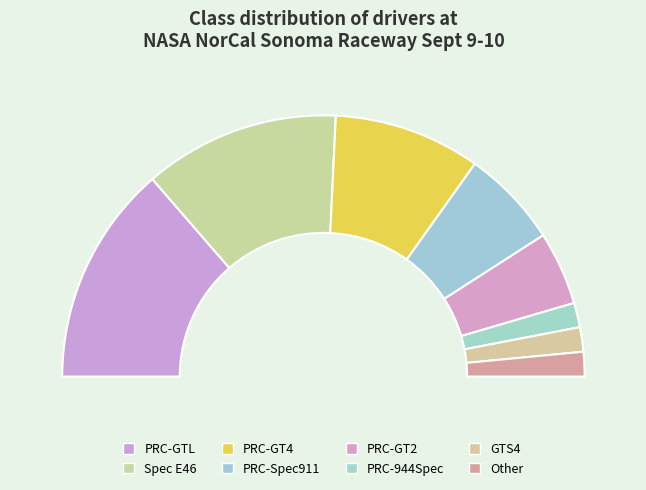

How many segments does this pie chart have?

8